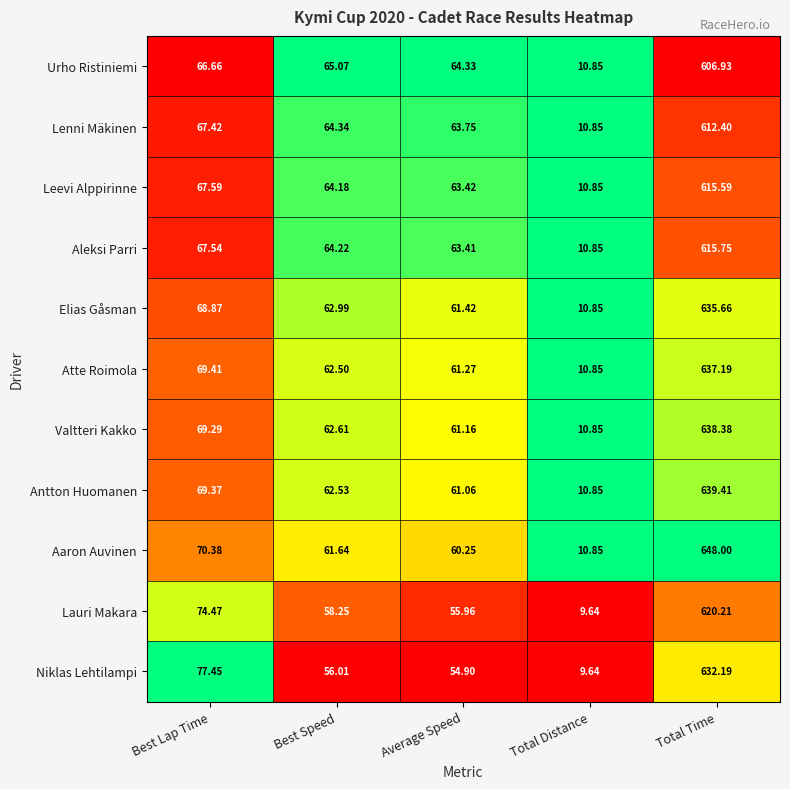

Where is Antton Huomanen nearest to the value 325?

Best Lap Time